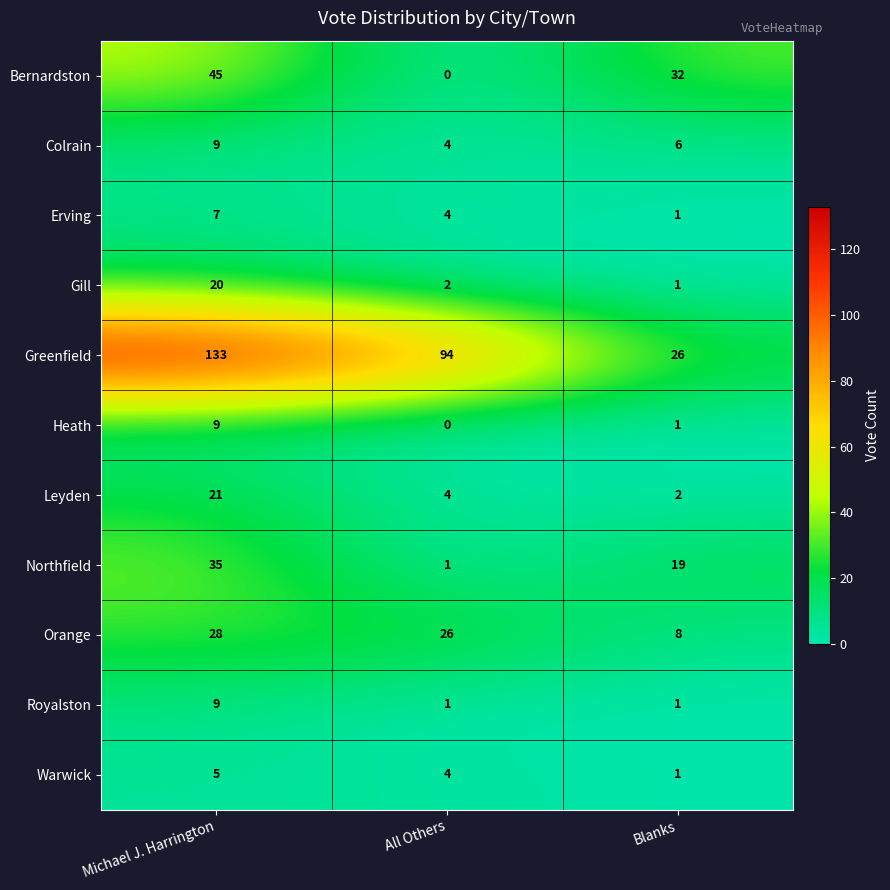

Is it true that Heath equals 9 at Michael J. Harrington?

True